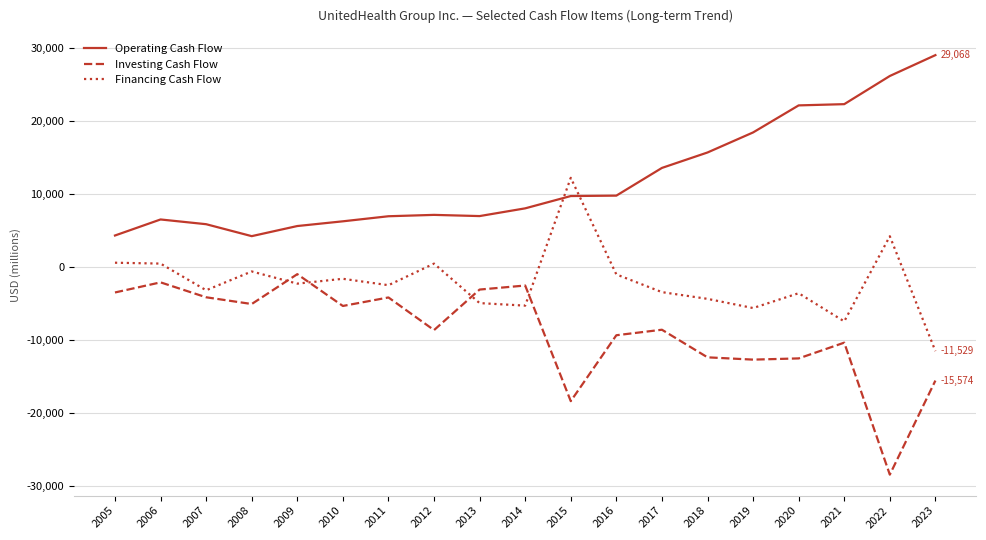

True or false: Operating Cash Flow and Investing Cash Flow cross at least once.

False